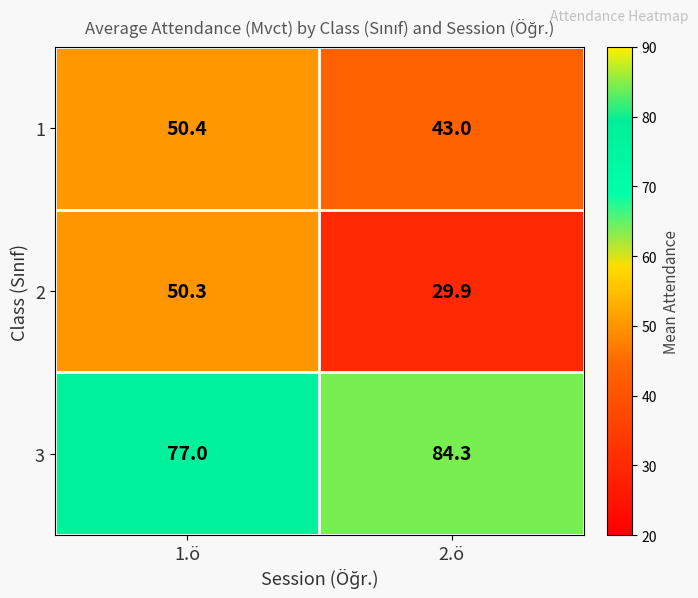

List the labels in order of 2 value, smallest first.

2.ö, 1.ö